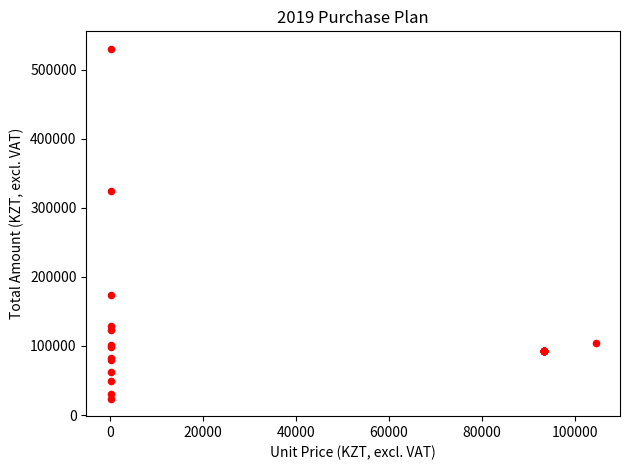

What Y value in the scatter plot is closest to 276985?

324590.0